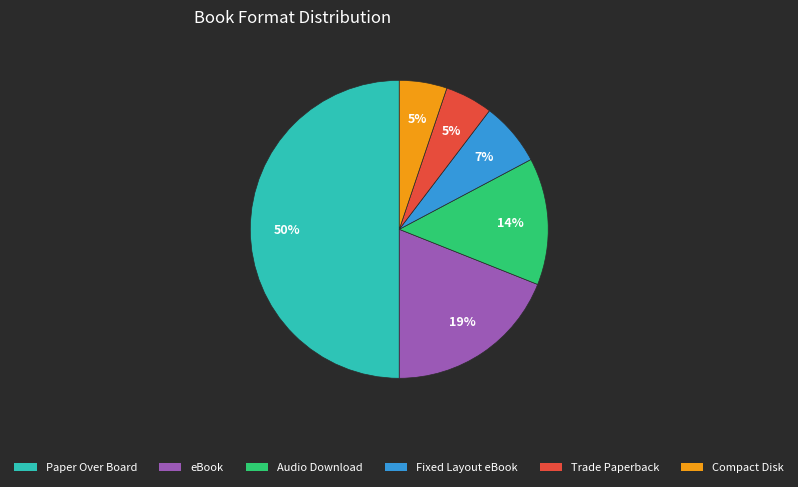

To the nearest percent, what is the combined percentage of Audio Download and Compact Disk?

19%